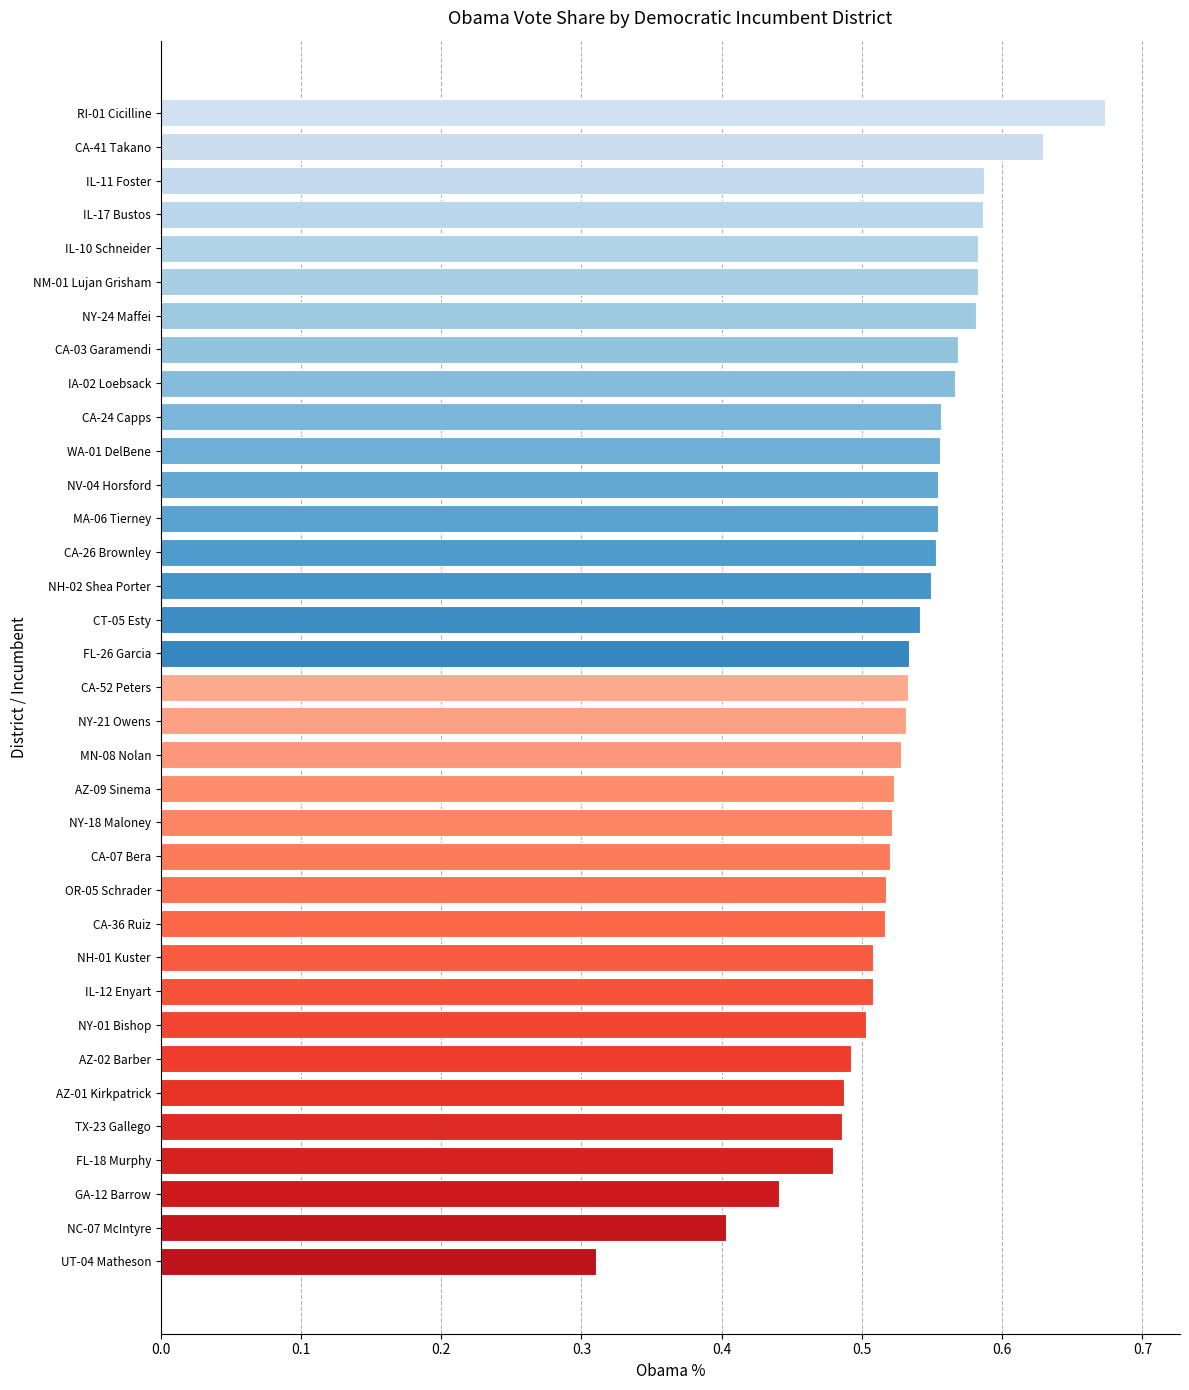

At which category does the chart reach its peak across all series?

RI-01 Cicilline